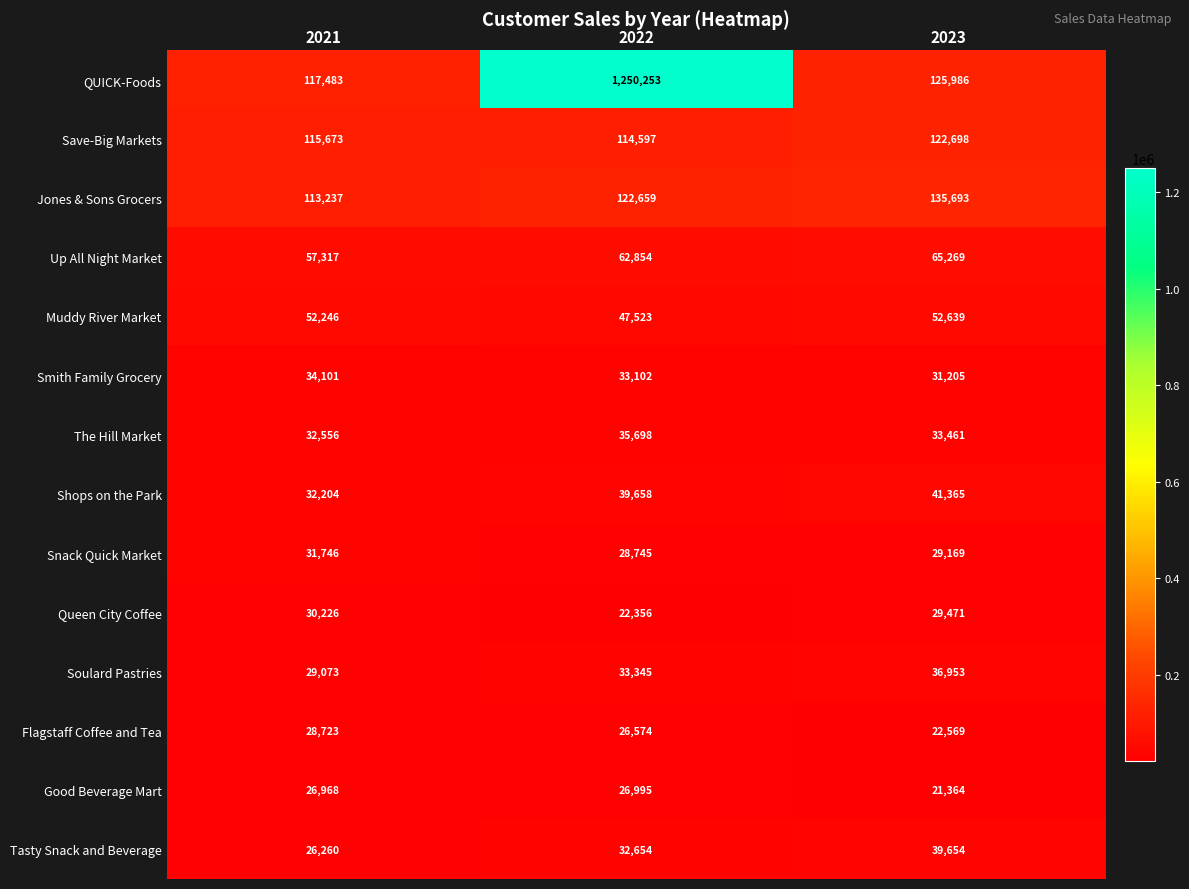

What is the difference between the maximum and minimum values in the Save-Big Markets series?

8101